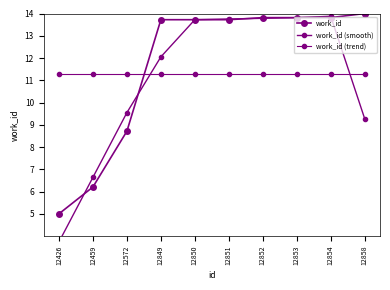

Reading left to right, what are all the values shown in this chart?

work_id: 5.0	6.2	8.7	13.7	13.7	13.7	13.8	13.8	13.8	14.0
work_id (smooth): 3.7	6.6	9.5	12.1	13.7	13.8	13.8	13.8	13.9	9.3
work_id (trend): 11.3	11.3	11.3	11.3	11.3	11.3	11.3	11.3	11.3	11.3